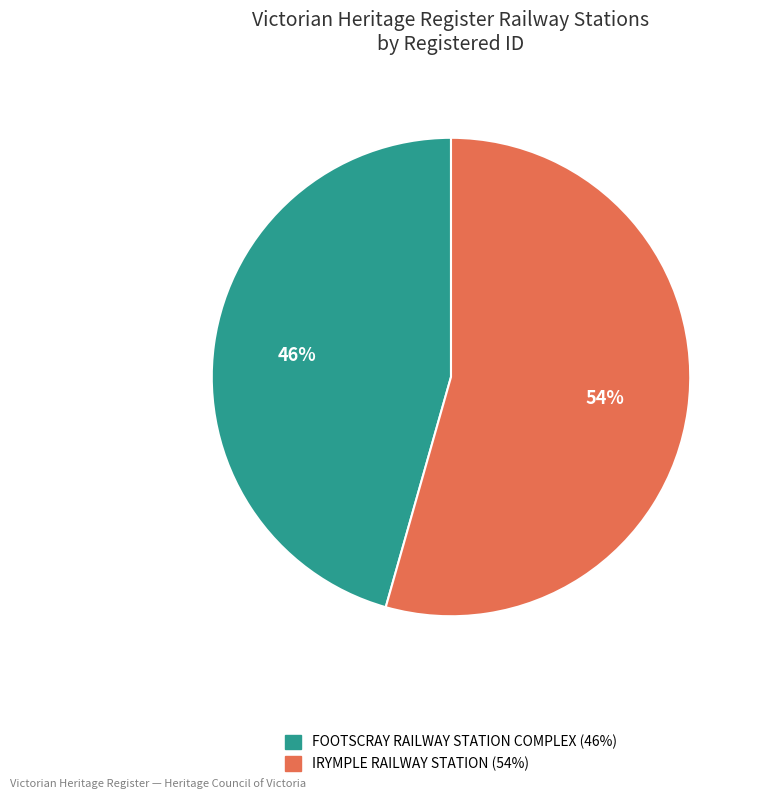

Is there any slice that represents more than half of the pie?

Yes